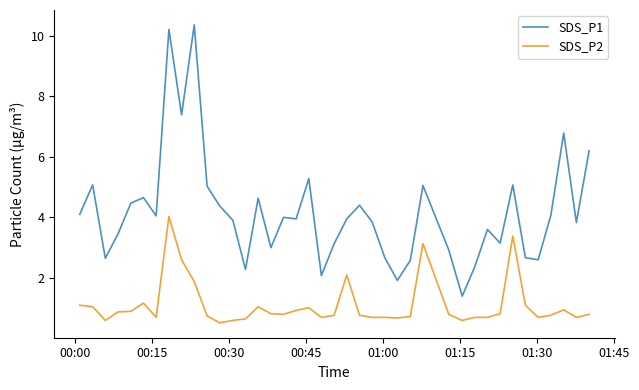

True or false: SDS_P1 and SDS_P2 cross at least once.

False